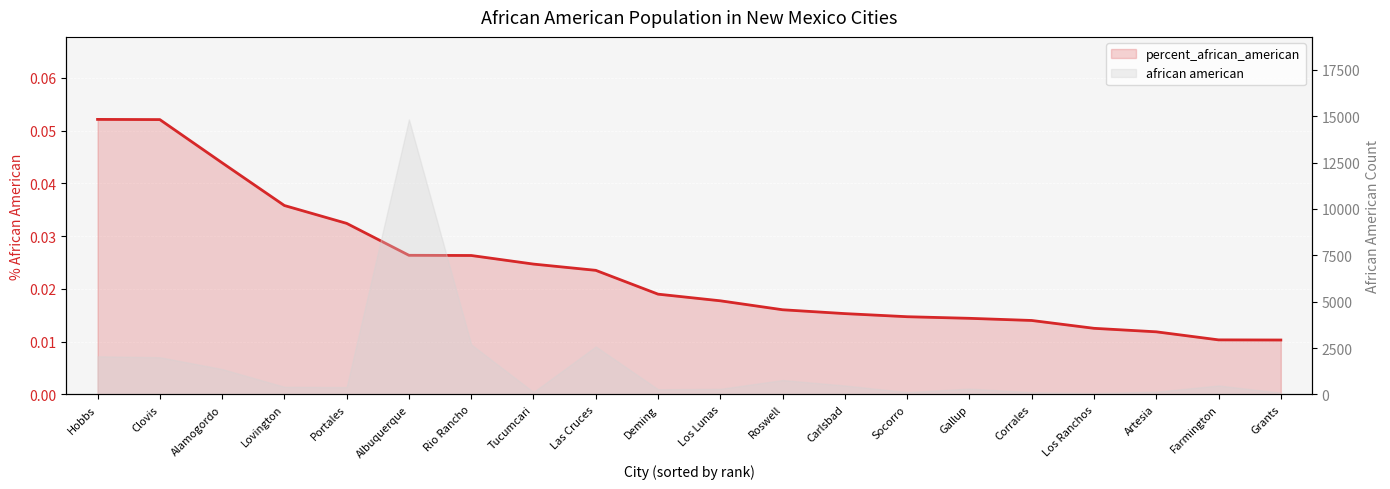

True or false: there are more than 0 points higher than both neighbors.

False